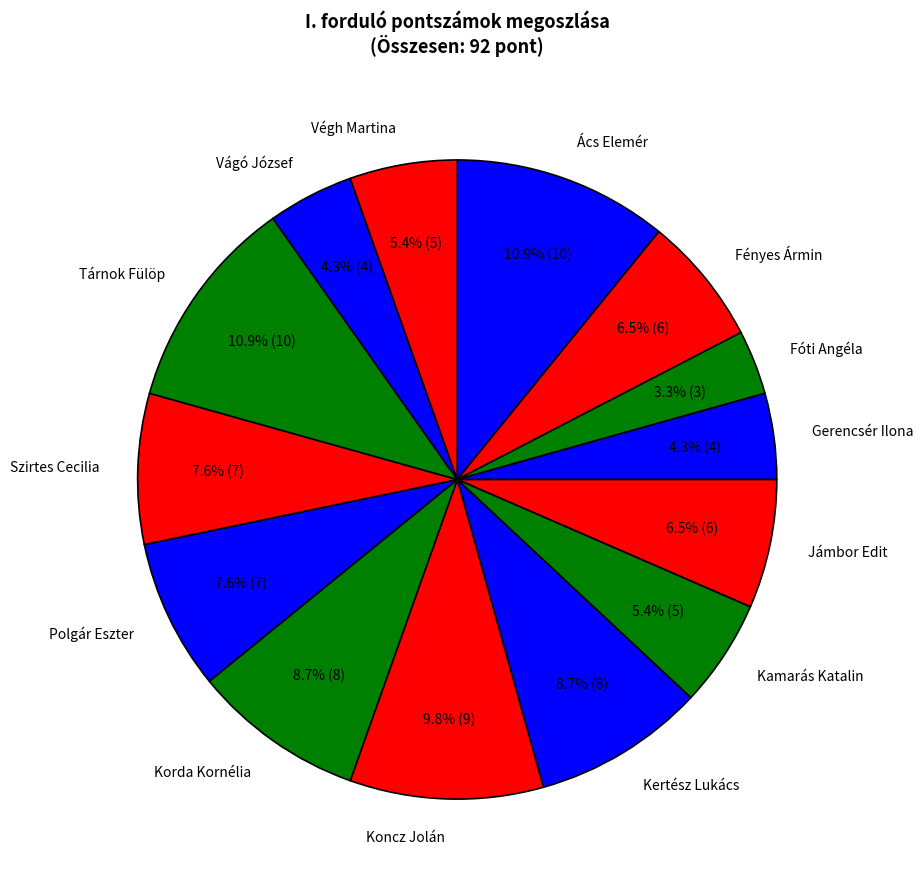

Which has a higher value, Szirtes Cecilia or Gerencsér Ilona?

Szirtes Cecilia